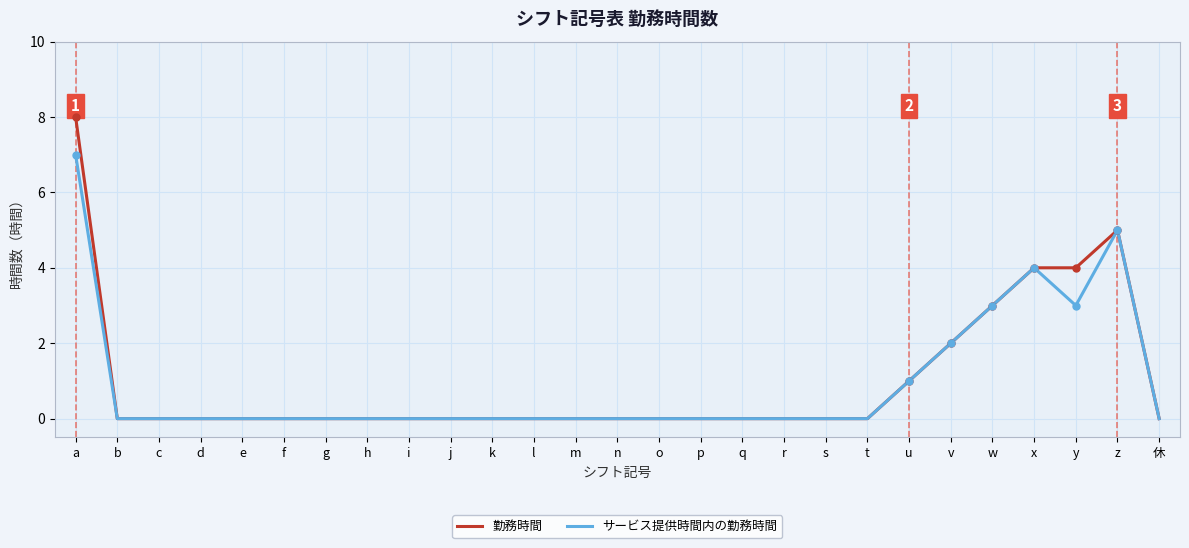

At which category does the chart reach its peak across all series?

a